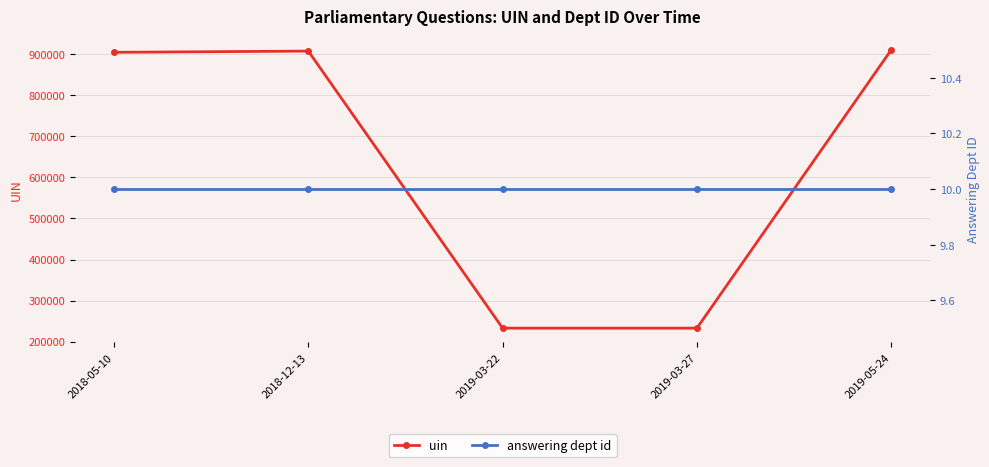

True or false: answering dept id and uin cross at least once.

False